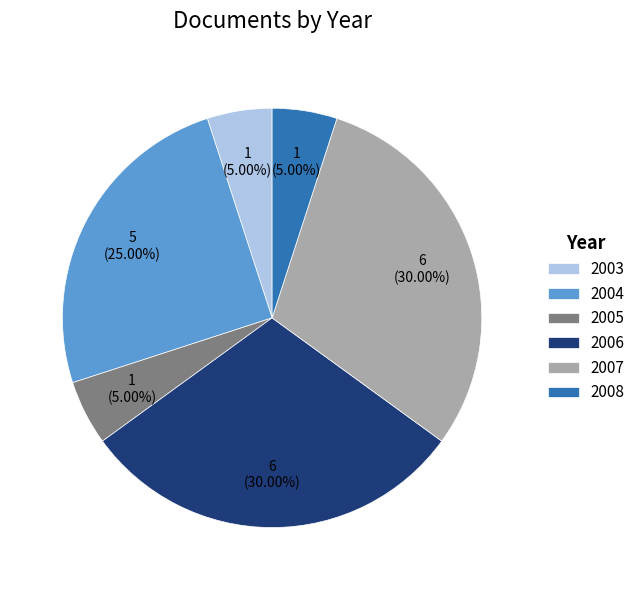

True or false: 2006 accounts for 1% of the total.

False